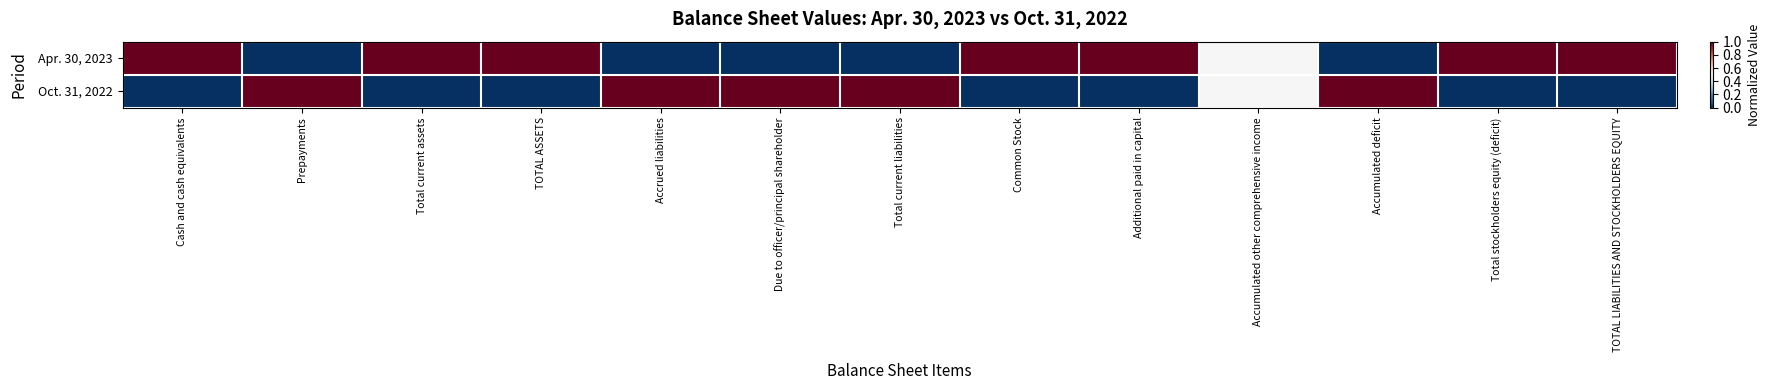

How many distinct data groups are displayed?

2